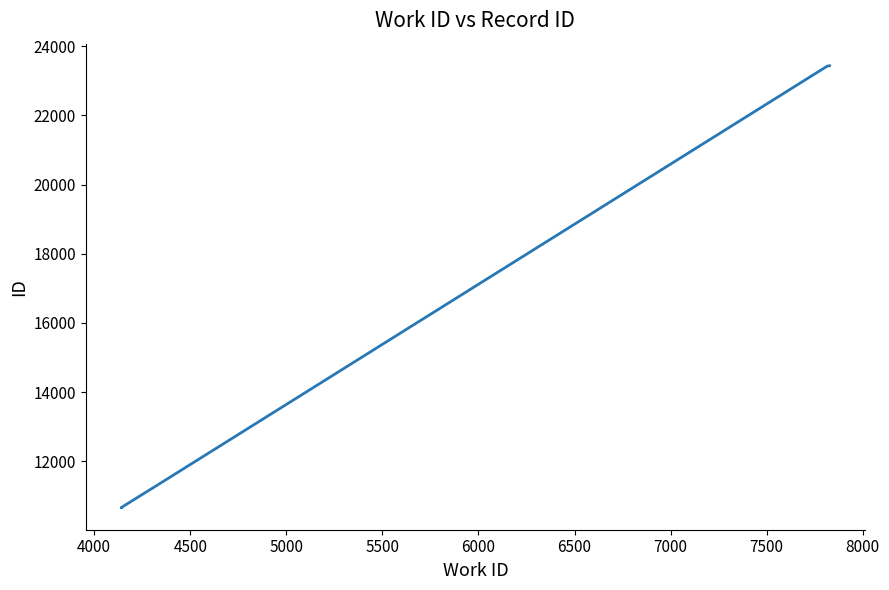

Does the chart have visible grid lines?

No